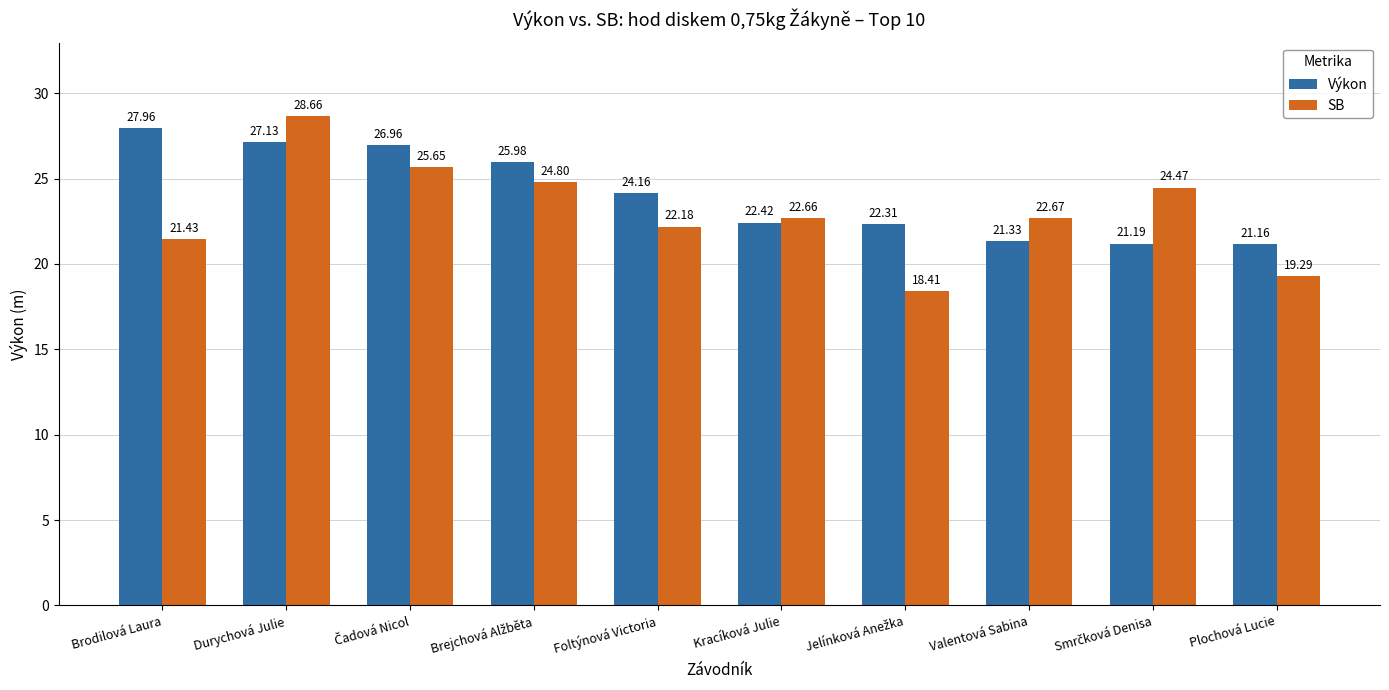

Which label corresponds to the largest value in the chart?

Durychová Julie